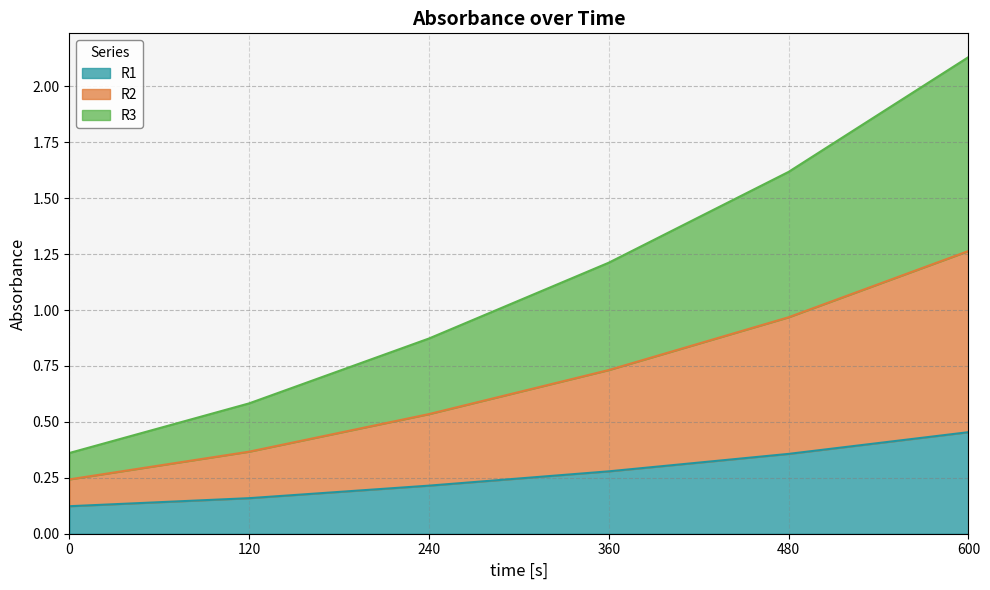

The value of R1 at 360 is 0.3. True or false?

True